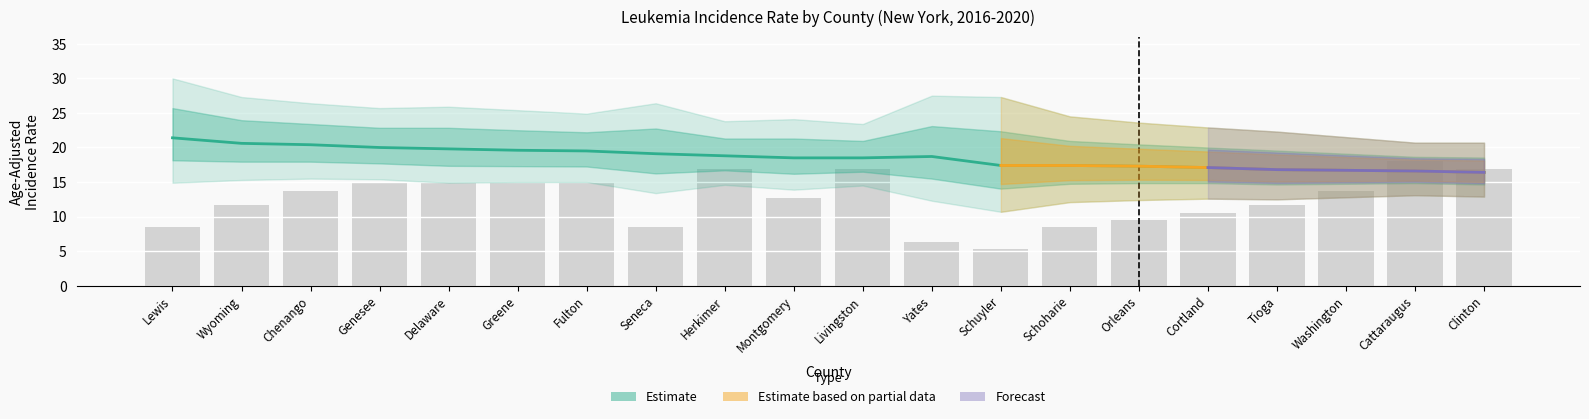

What is the sum of the Average Annual Count values at Yates and Livingston?

23.3